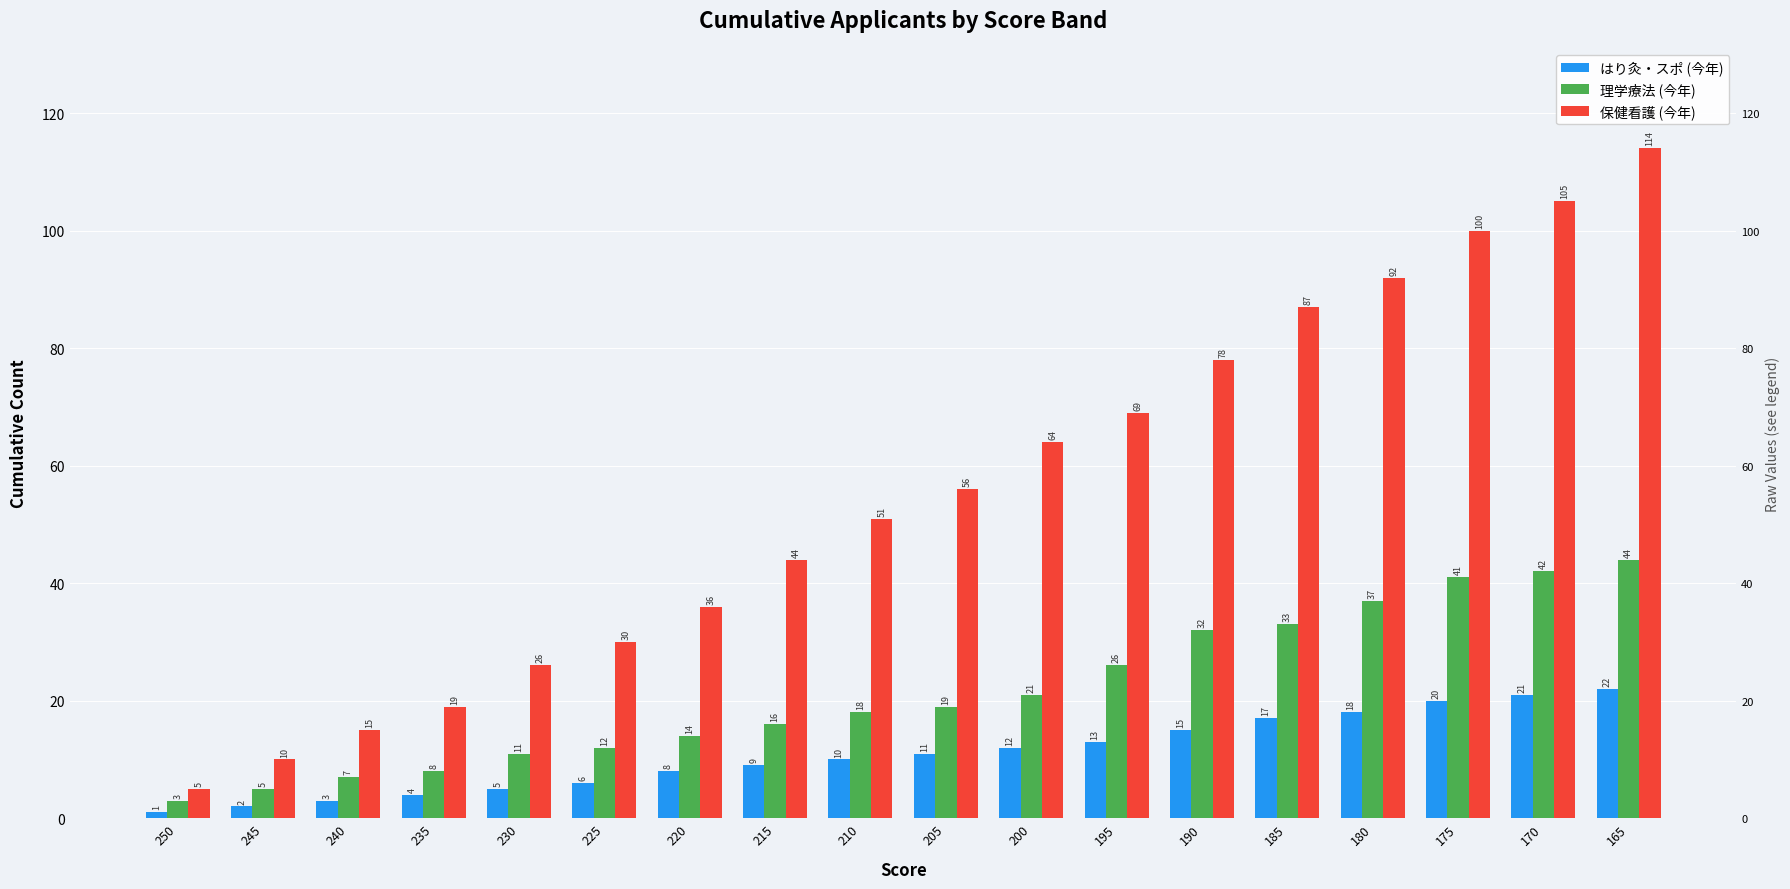

What is the maximum value for 保健看護 (今年)?

114